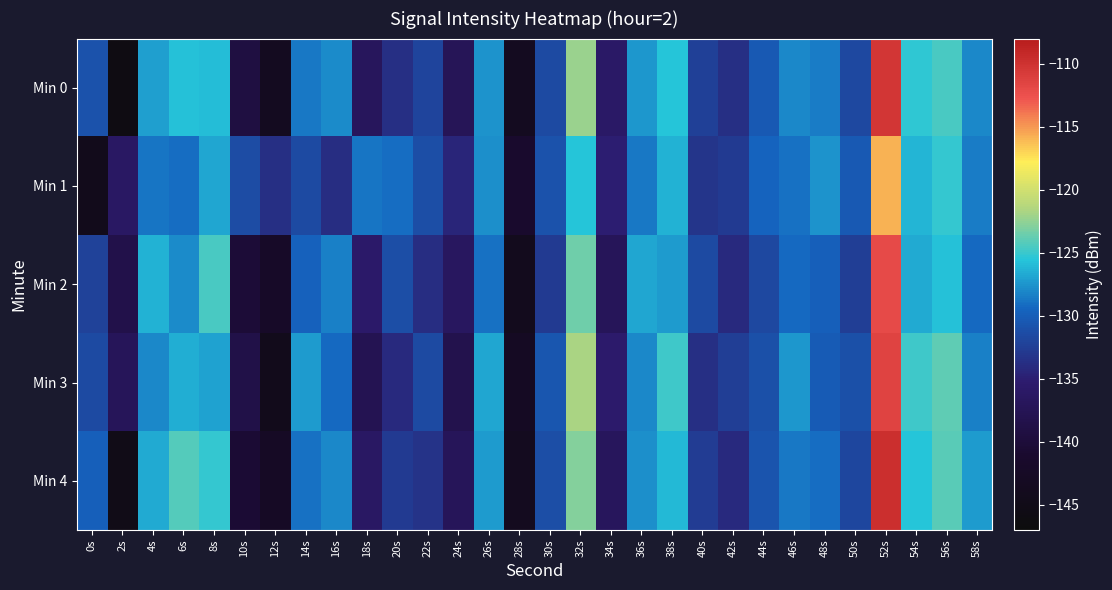

How many categories are shown in the chart?

30